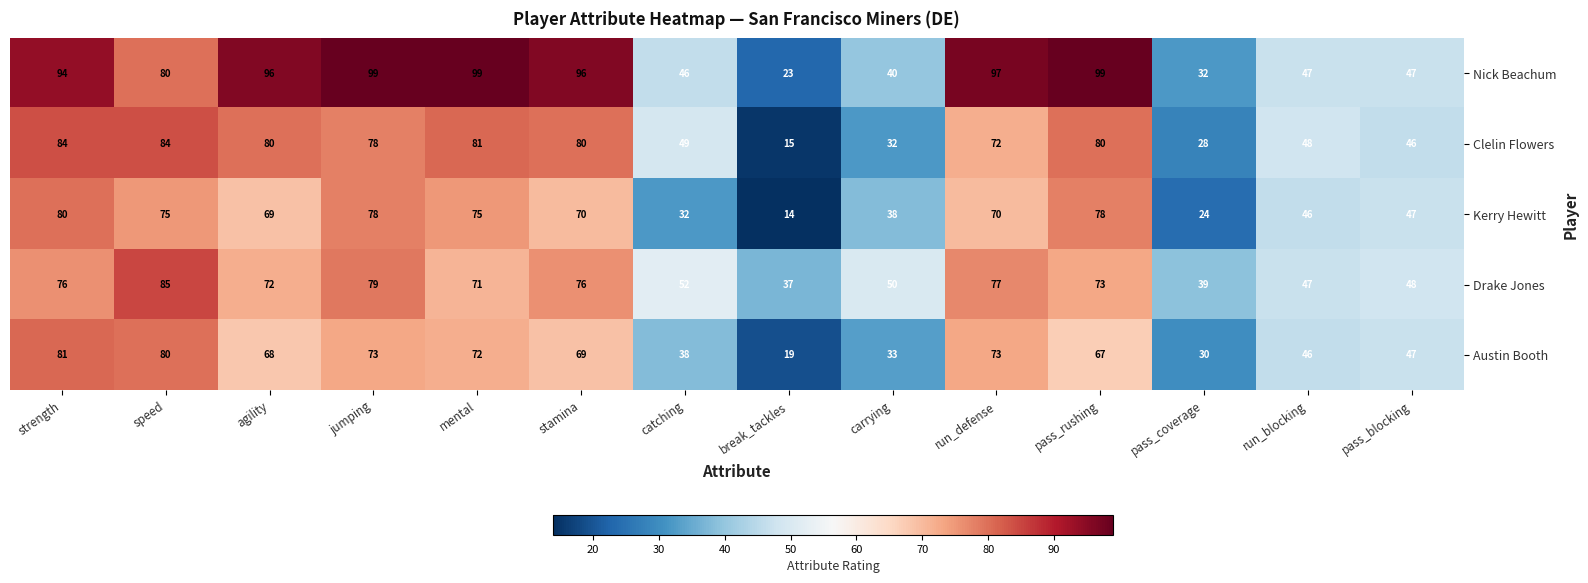

What is the difference between the maximum and minimum values in the Austin Booth series?

62